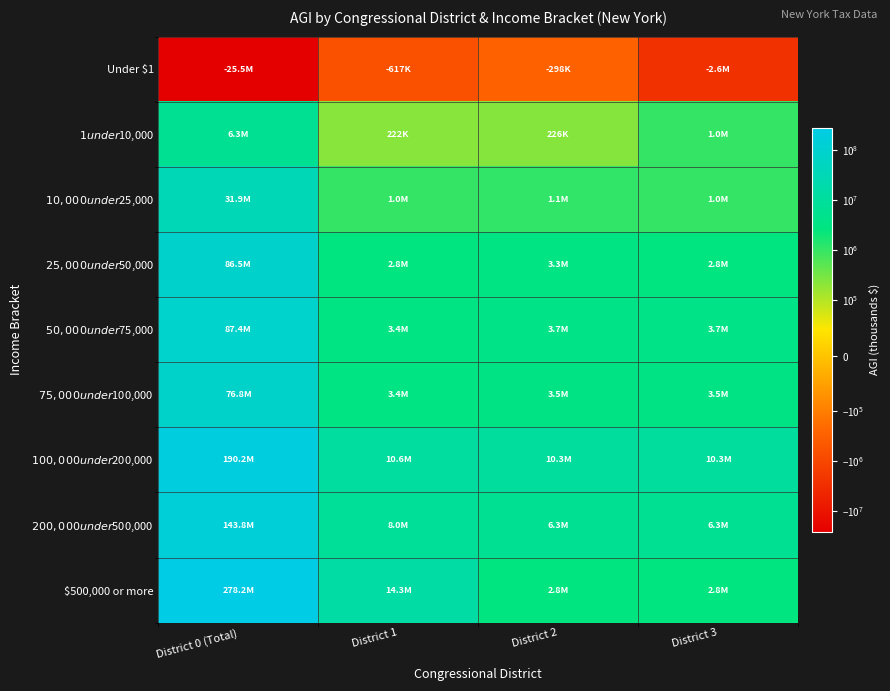

Which label corresponds to the largest value in the chart?

District 0 (Total)